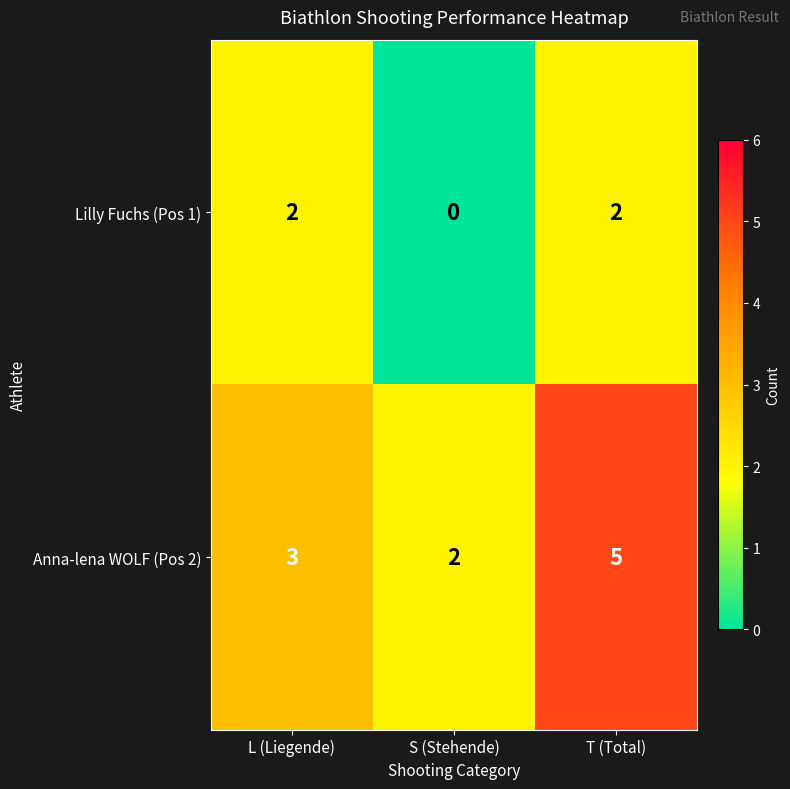

At which label is Anna-lena WOLF (Pos 2) closest to 3?

L (Liegende)